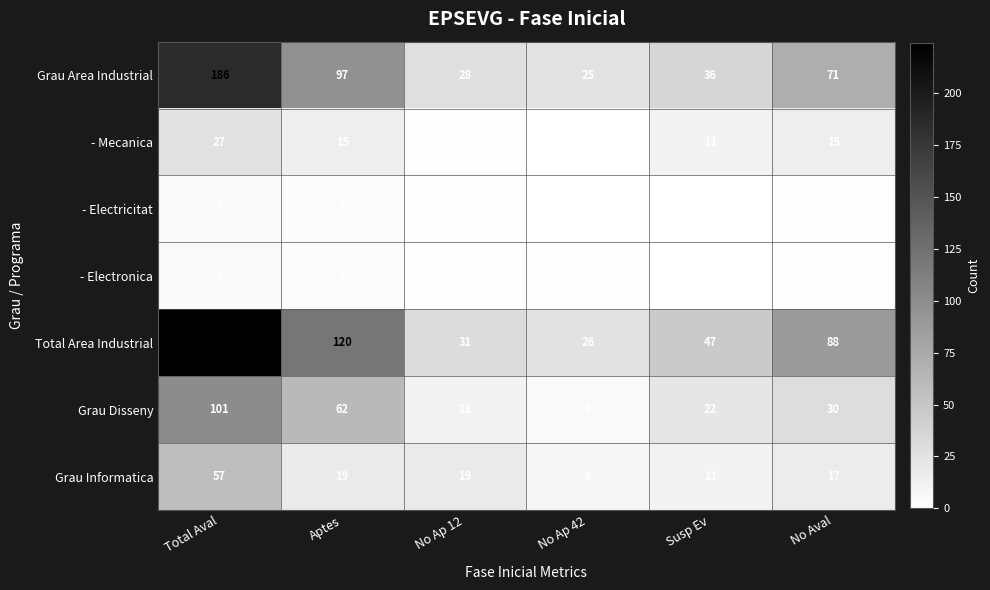

The value of - Mecanica at No Aval is 23. True or false?

False